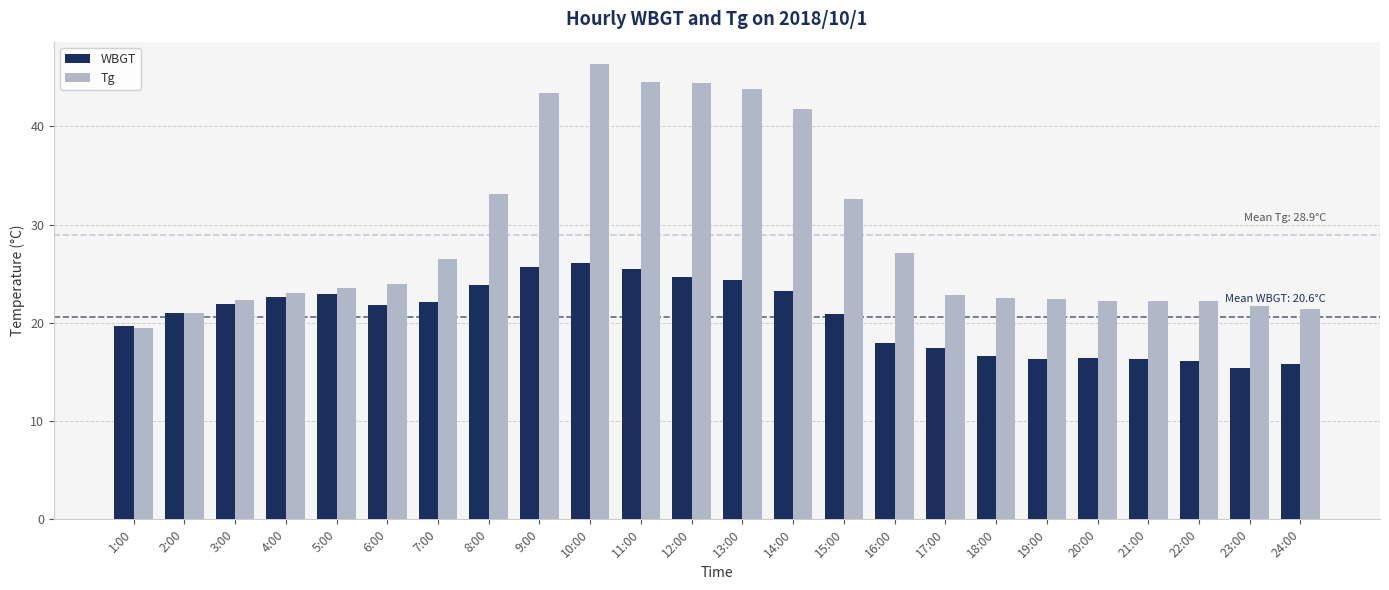

Where is Tg nearest to the value 32?

15:00